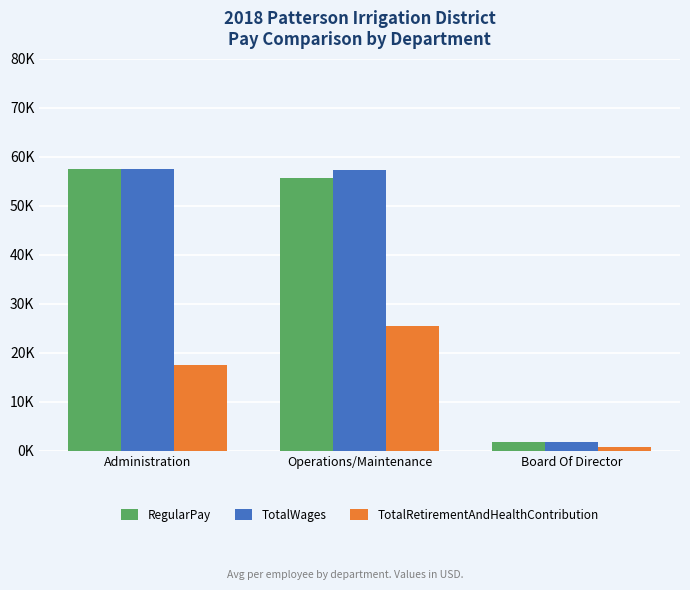

Rank the series at Operations/Maintenance from highest to lowest value.

TotalWages, RegularPay, TotalRetirementAndHealthContribution